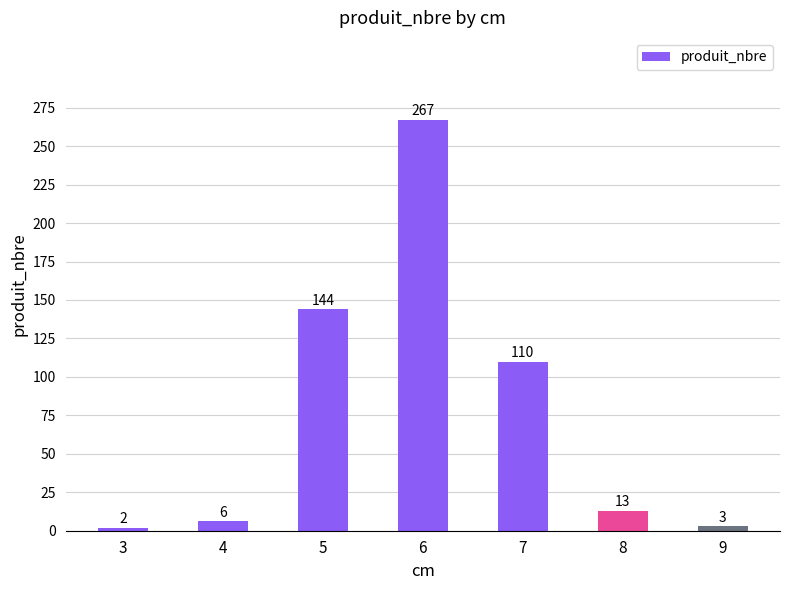

What is the sum of the values at 8 and 5?

157